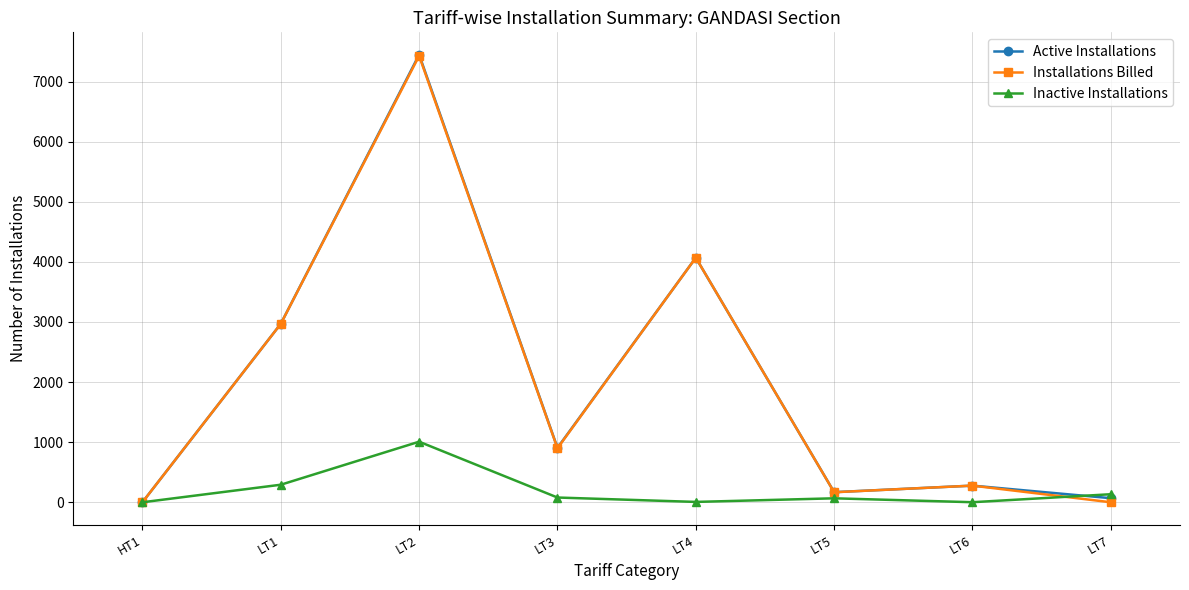

At how many categories does at least one series exceed 6609?

1